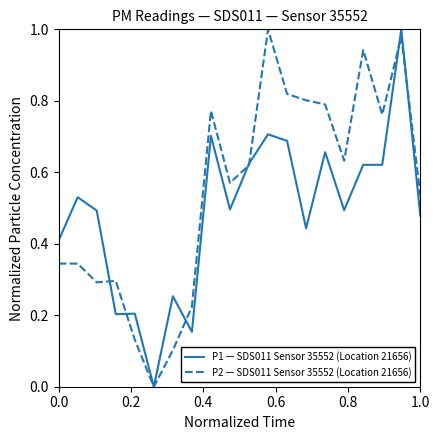

How many positive values does the P2 — SDS011 Sensor 35552 (Location 21656) series have?

19